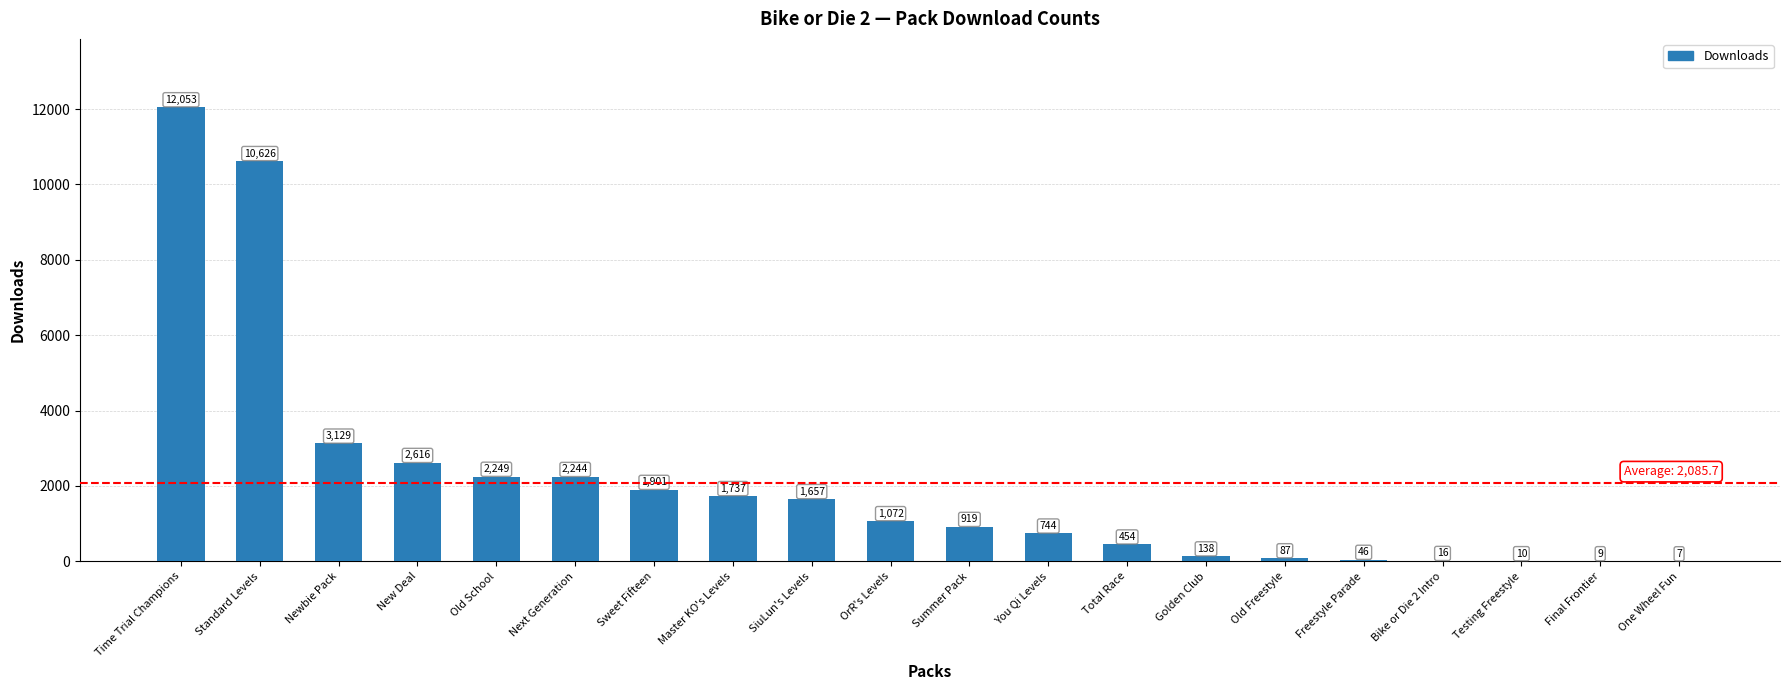

At which label does the data first exceed 1072?

Time Trial Champions